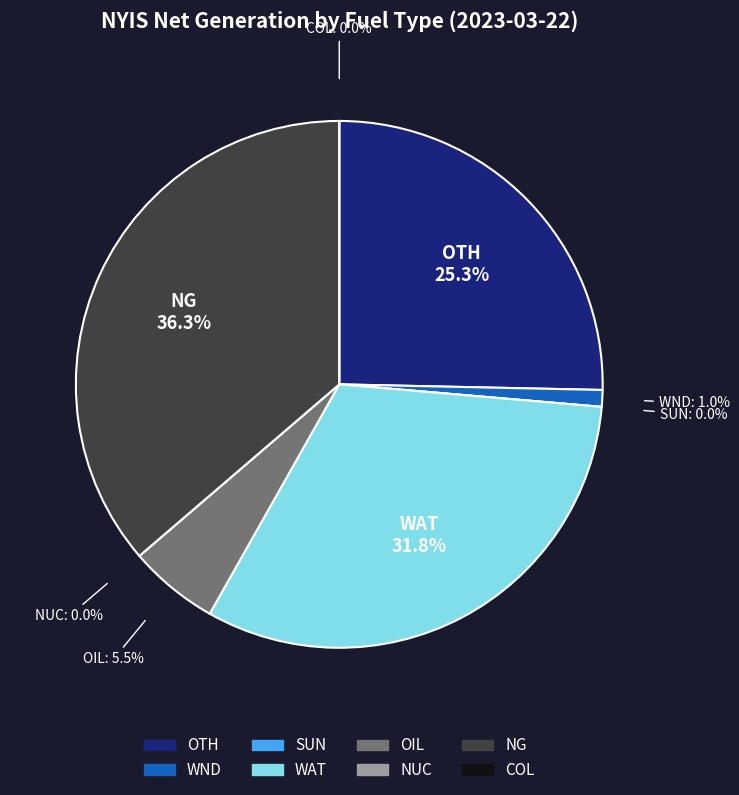

Combined, what portion of the pie is OIL and WAT?

37.3%